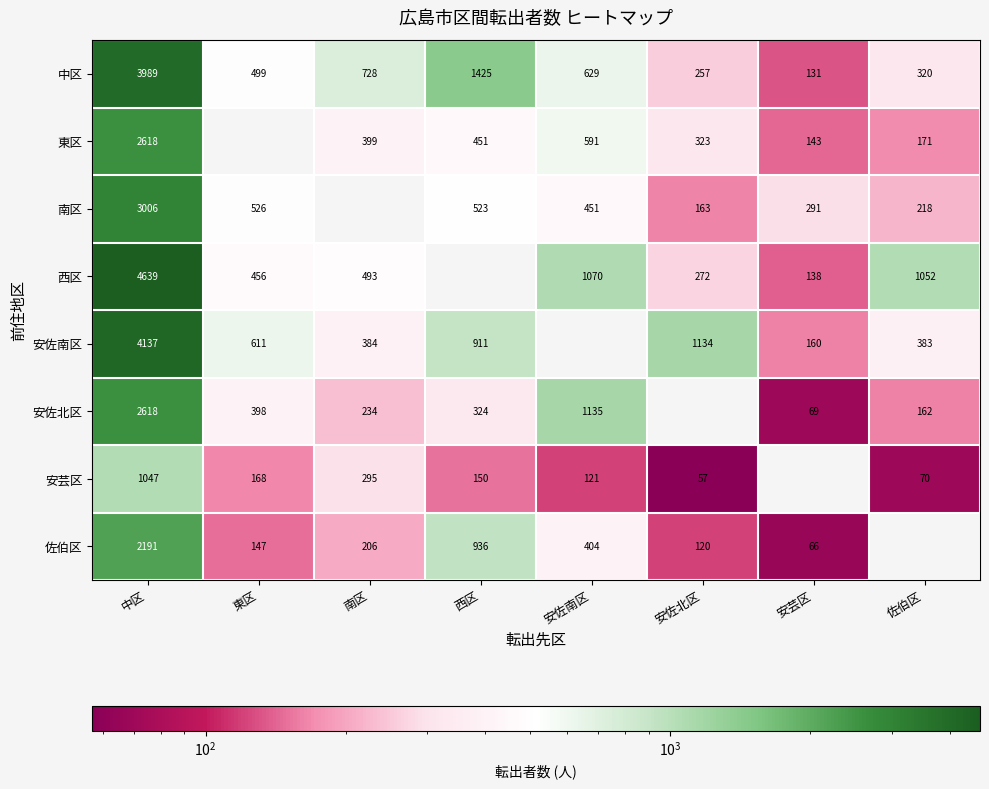

What is the minimum value shown in the chart?

57.0